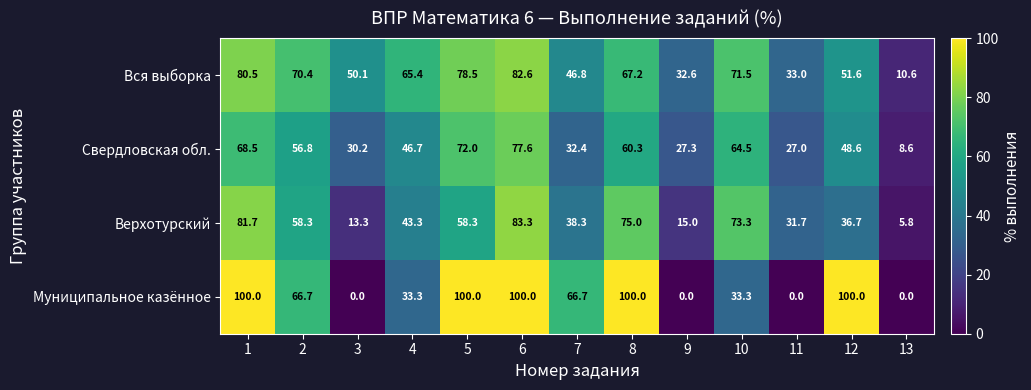

Where is Верхотурский nearest to the value 44?

4